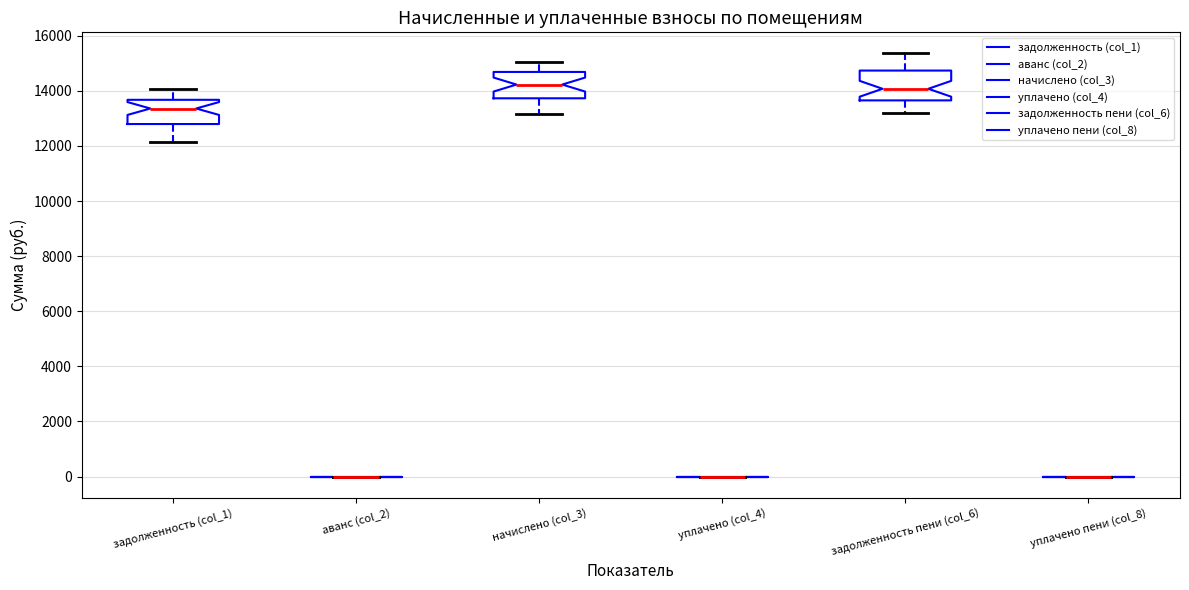

Where does the upper whisker of the box for задолженность (col_1) end on the y-axis? The values are not printed on the chart, so give them approximately, as read against the axis.

14000